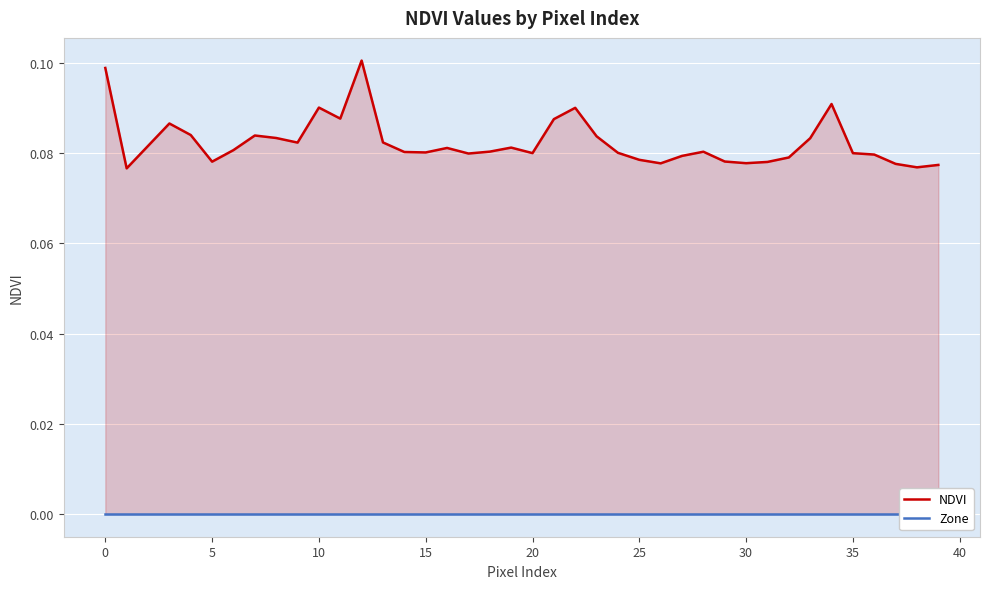

Which has a higher value, 11 or 29?

11